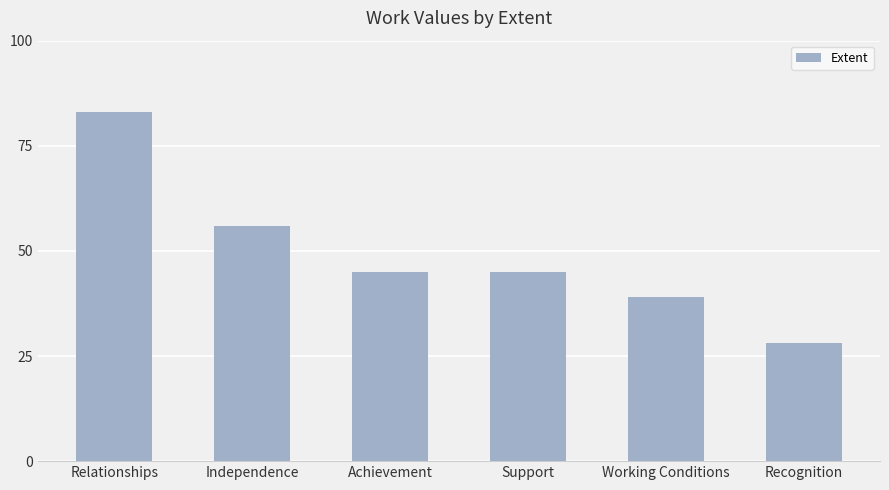

The value at Independence is 56. True or false?

True